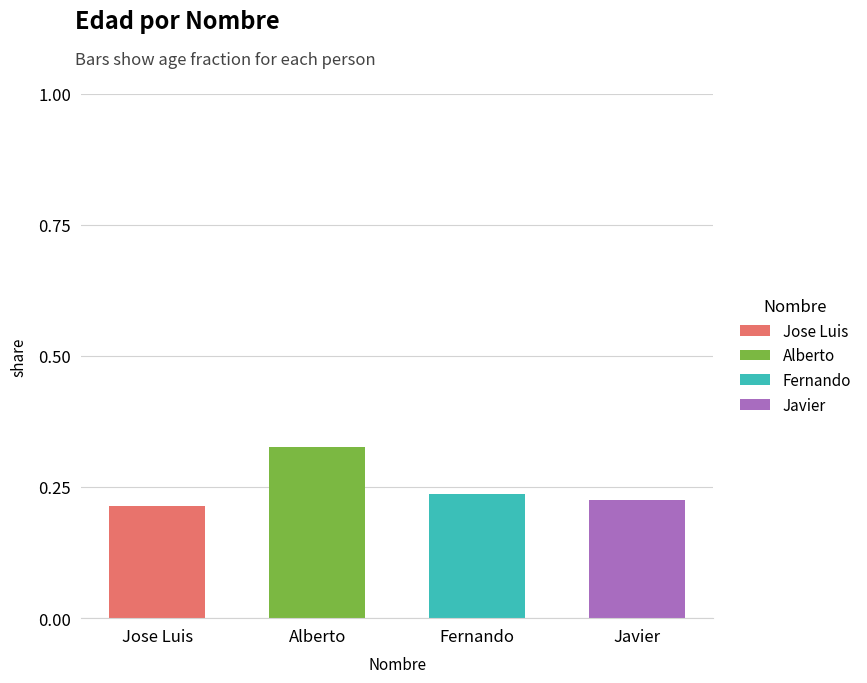

Rank the series at Fernando from lowest to highest value.

Jose Luis, Alberto, Javier, Fernando